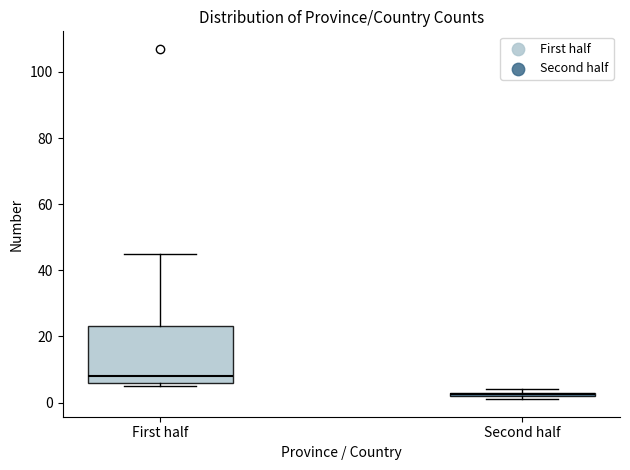

Which box has the highest median line?

First half